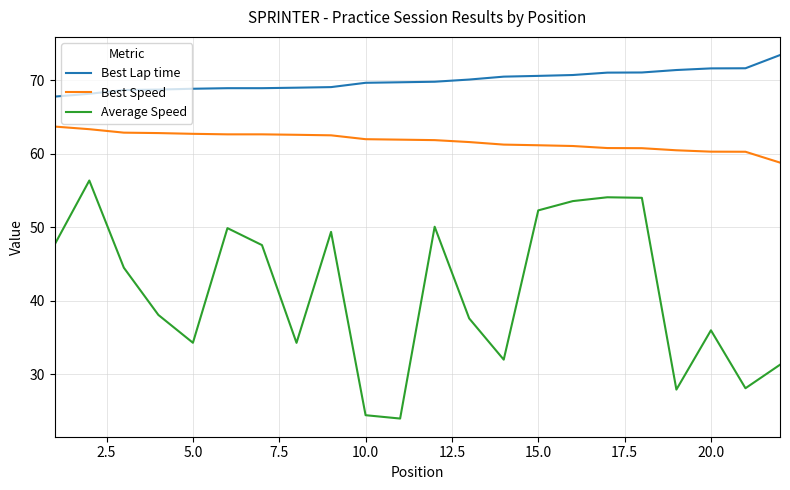

Which series has the largest range (max minus min)?

Average Speed